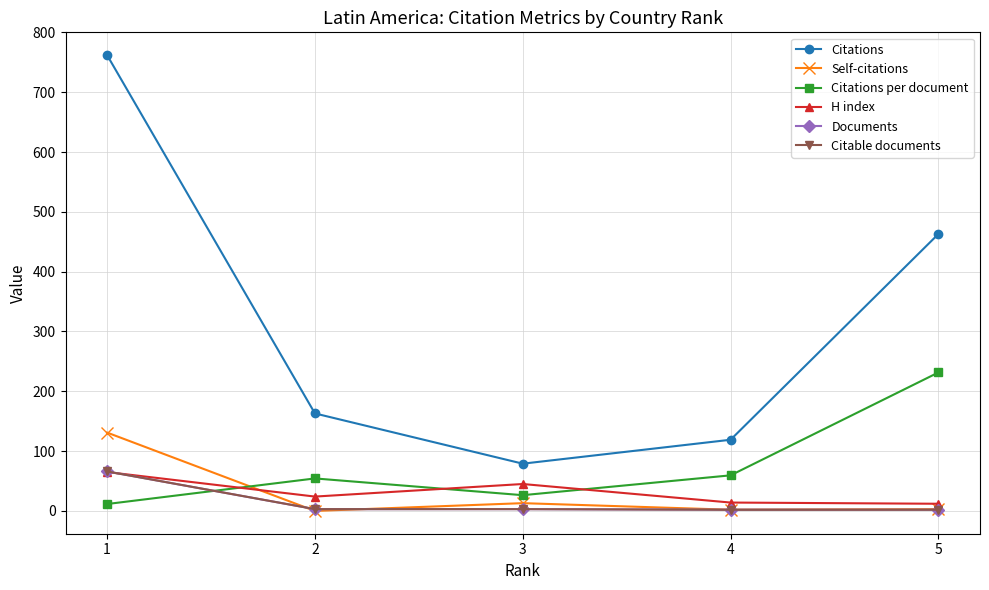

Reading left to right, extract all data points from this chart.

Citations: 5=463.0	4=119.0	3=79.0	2=163.0	1=762.0
Self-citations: 5=3.0	4=2.0	3=13.0	2=0.0	1=131.0
Citations per document: 5=231.5	4=59.5	3=26.3	2=54.3	1=11.6
H index: 5=12.0	4=14.0	3=45.0	2=24.0	1=65.0
Documents: 5=2.0	4=2.0	3=3.0	2=3.0	1=66.0
Citable documents: 5=2.0	4=2.0	3=3.0	2=3.0	1=66.0